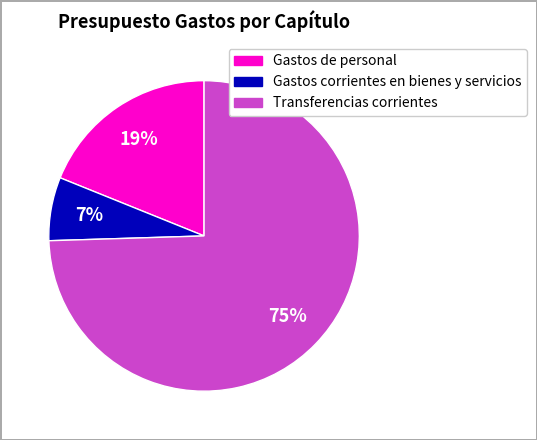

Count the number of slices in the pie.

3